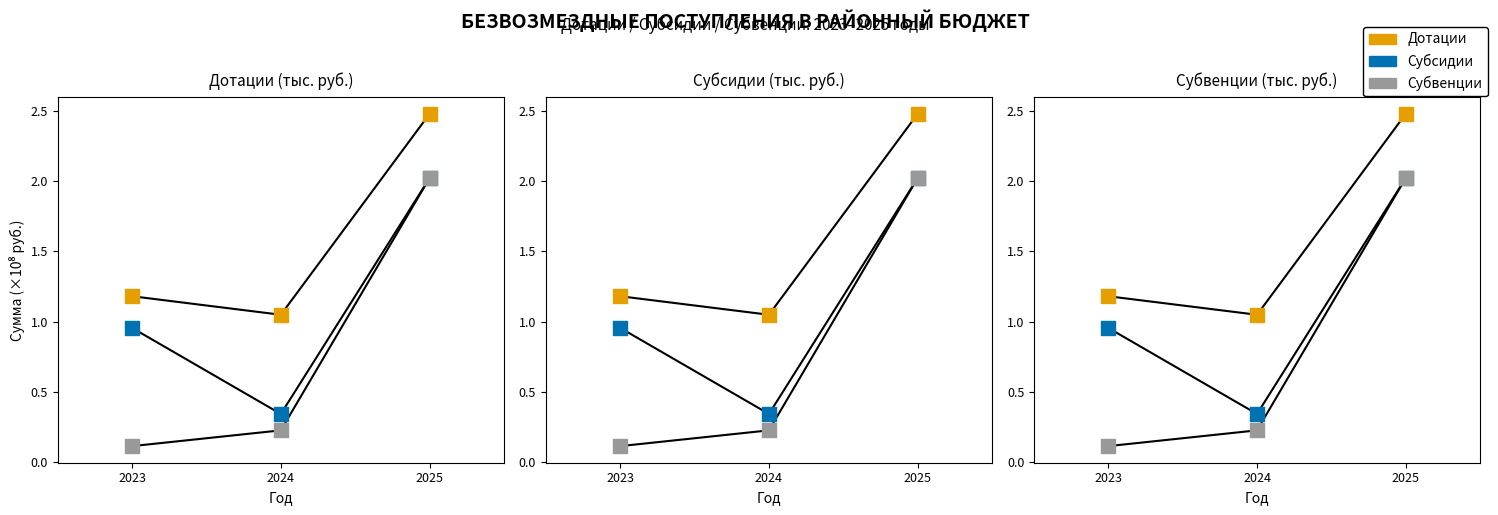

Is the value of Дотации at 2024 greater than the value of Субвенции at 2025?

No